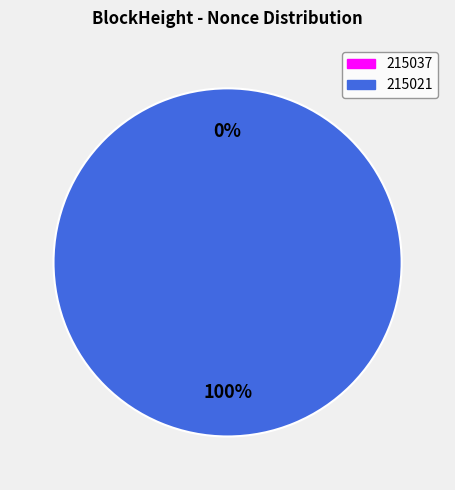

What is the largest slice in the pie chart?

215021